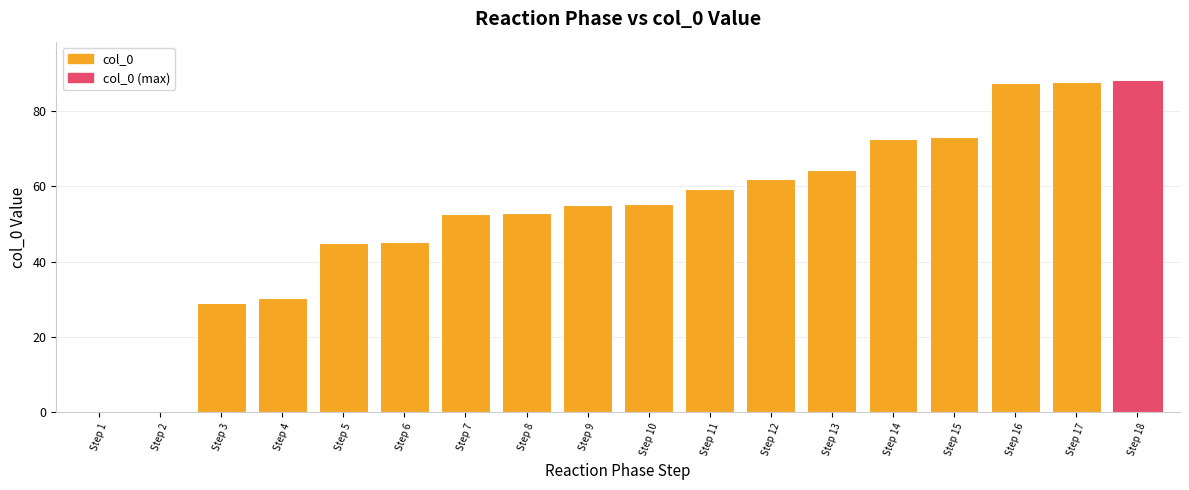

What is the sum of all values?

958.5